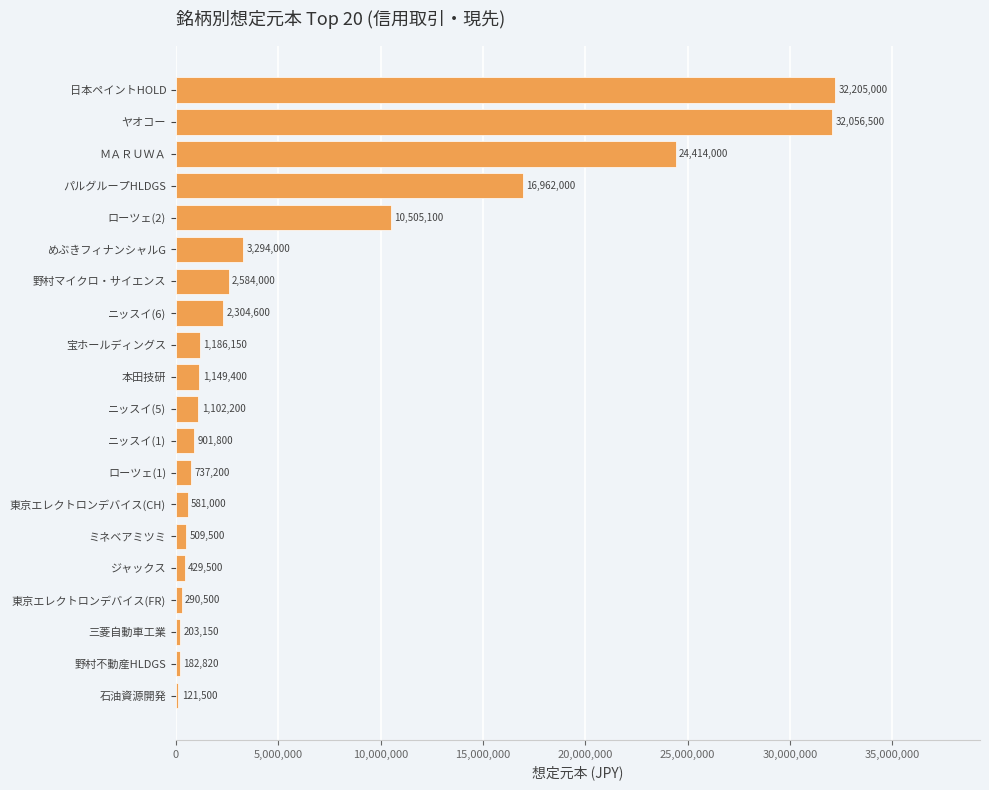

The chart shows a value of 1149400 at 本田技研. True or false?

True